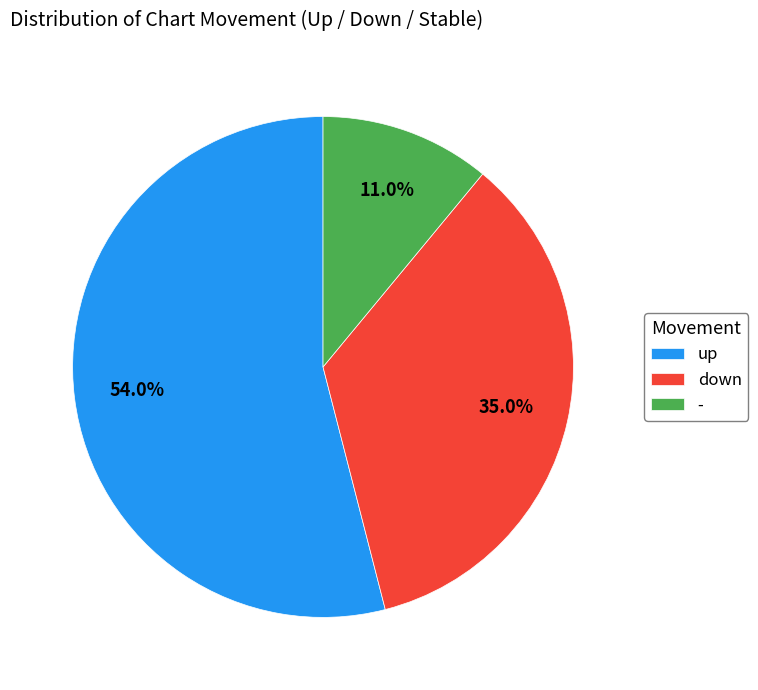

Does any single category account for the majority?

Yes